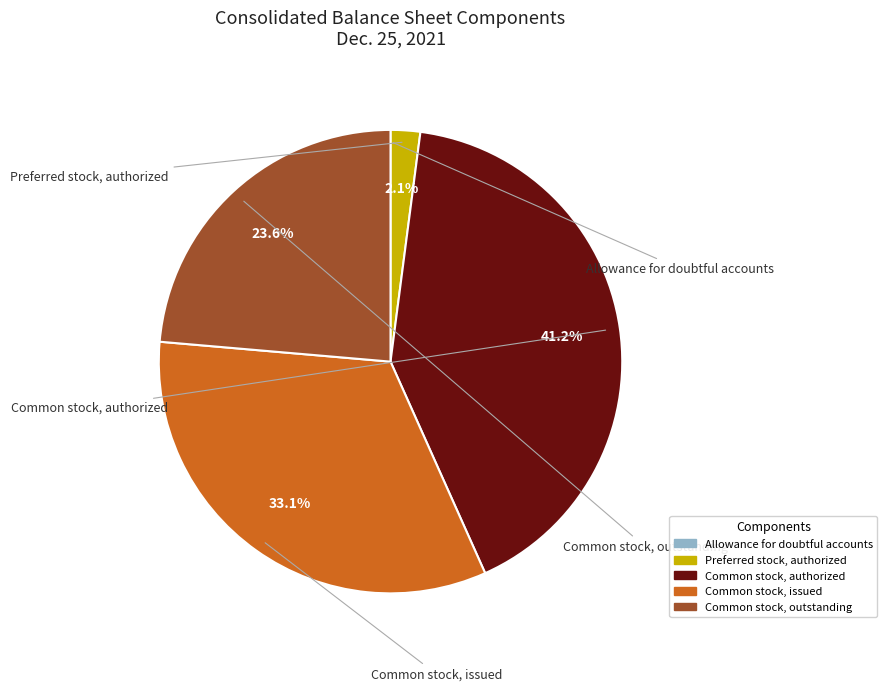

Which category has the biggest portion of the pie?

Common stock, authorized